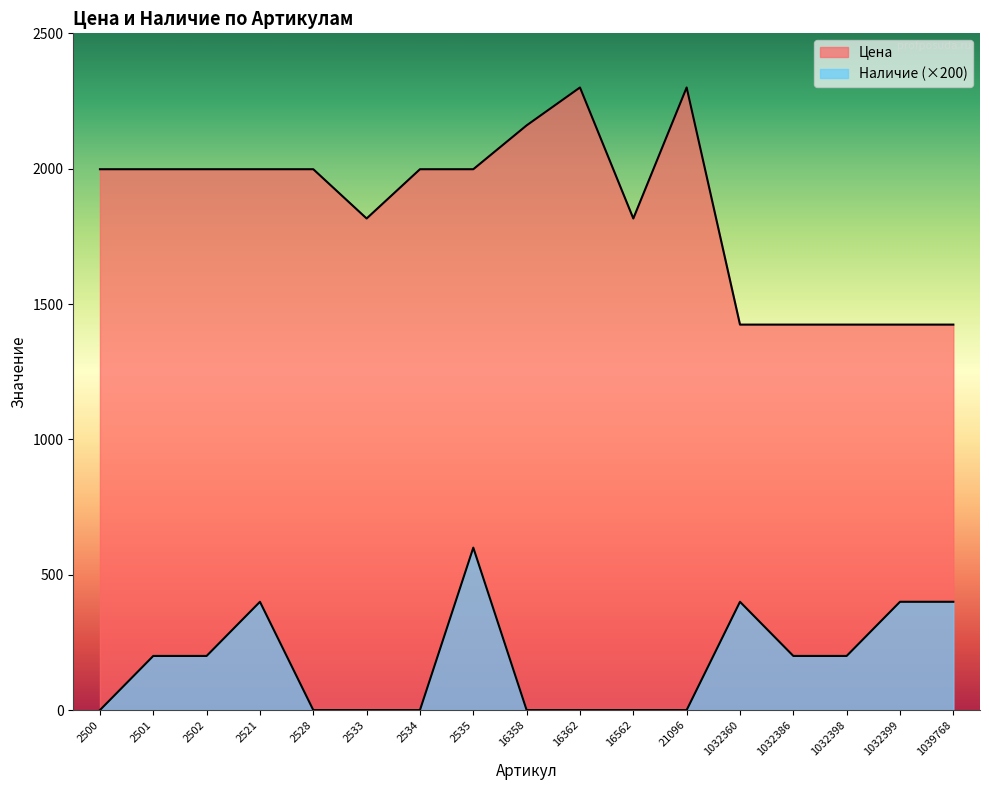

At which category is the sum across all series the highest?

2535